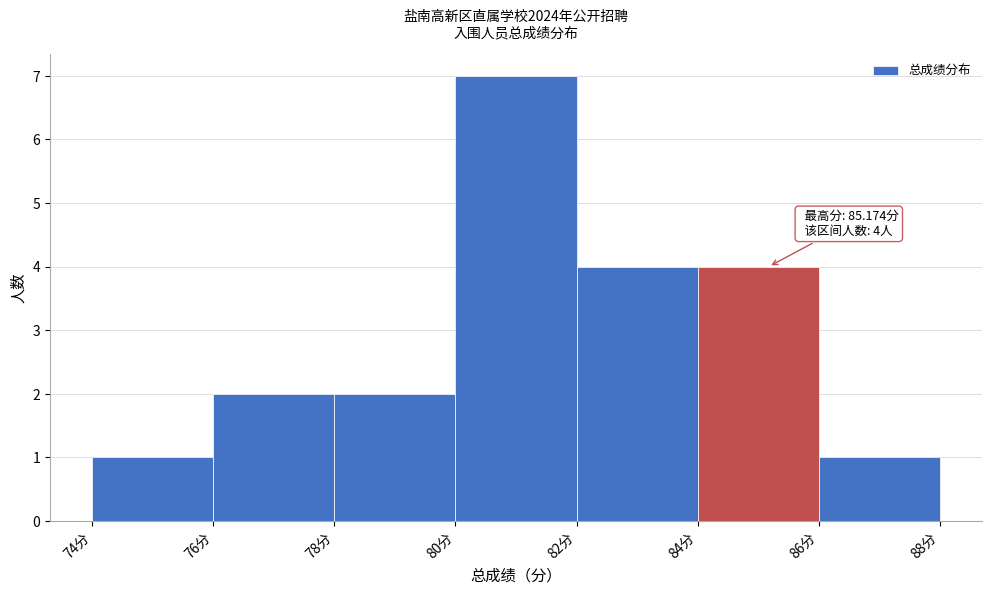

Which range on the x-axis has the tallest bar?

80 to 82